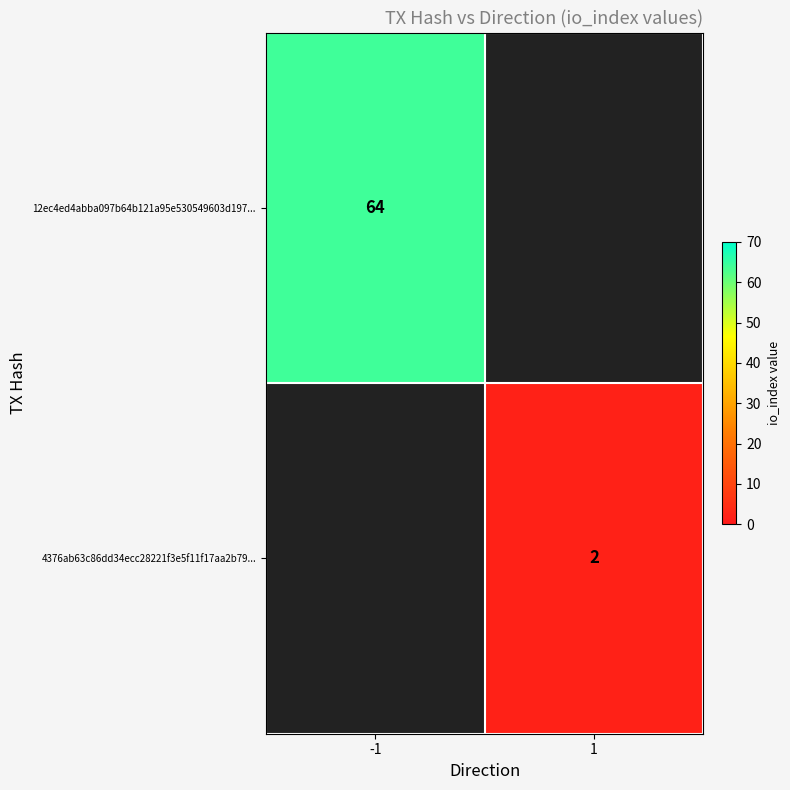

What is the minimum value shown in the chart?

2.0